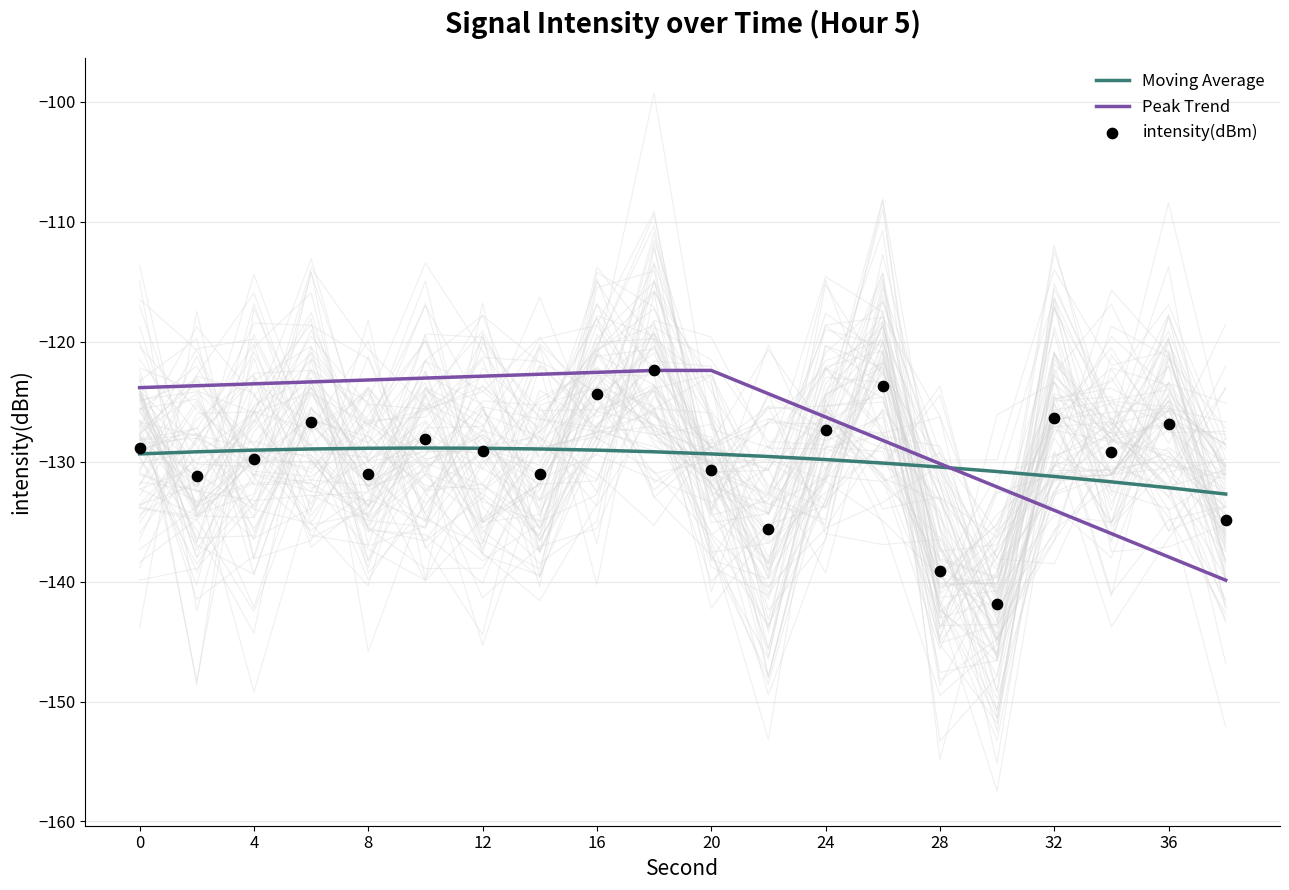

Which series contains the lowest Y value?

intensity(dBm)